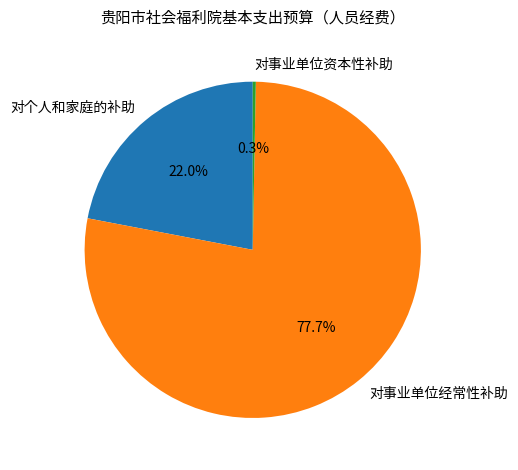

What is the total percentage of 对事业单位经常性补助 and 对事业单位资本性补助?

78.0%